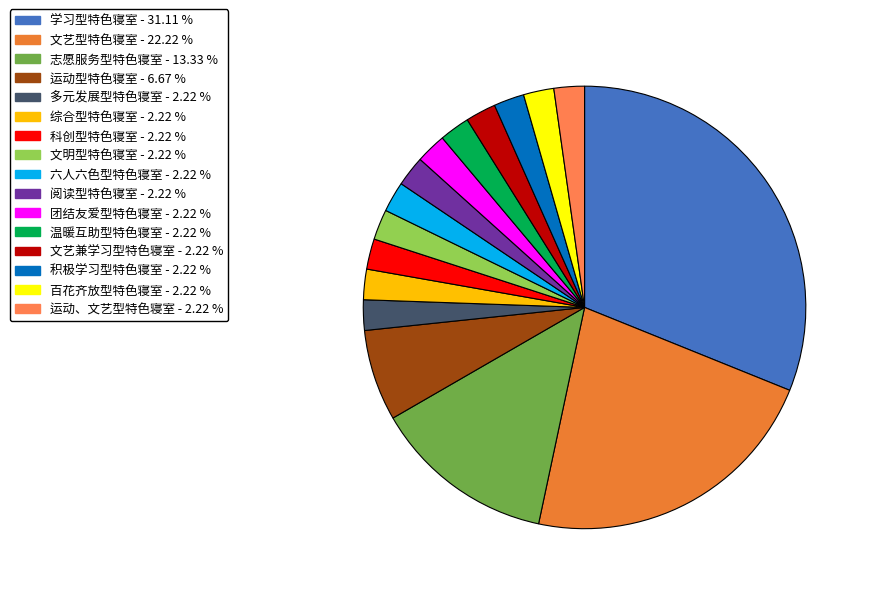

Rank the categories by value from highest to lowest.

学习型特色寝室, 文艺型特色寝室, 志愿服务型特色寝室, 运动型特色寝室, 多元发展型特色寝室, 综合型特色寝室, 科创型特色寝室, 文明型特色寝室, 六人六色型特色寝室, 阅读型特色寝室, 团结友爱型特色寝室, 温暖互助型特色寝室, 文艺兼学习型特色寝室, 积极学习型特色寝室, 百花齐放型特色寝室, 运动、文艺型特色寝室